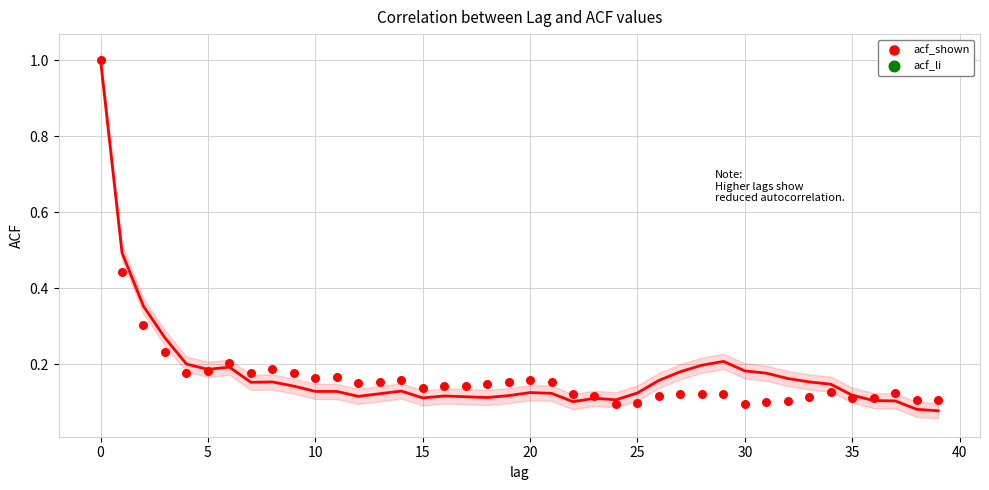

What is the range of Y values (max minus min)?

0.9